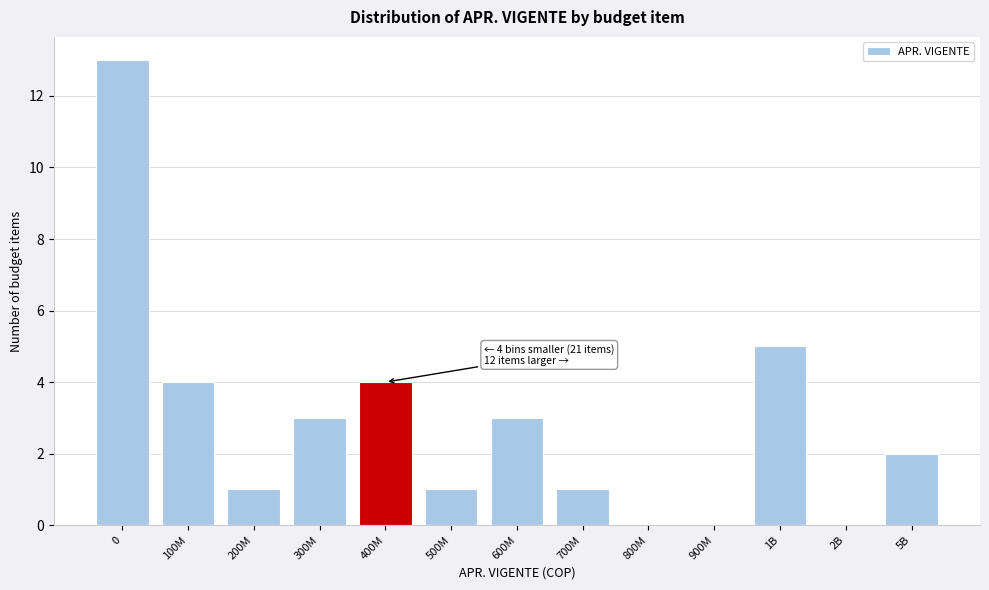

Reading left to right, transcribe all the data shown in this chart.

0=13	100M=4	200M=1	300M=3	400M=4	500M=1	600M=3	700M=1	800M=0	900M=0	1B=5	2B=0	5B=2